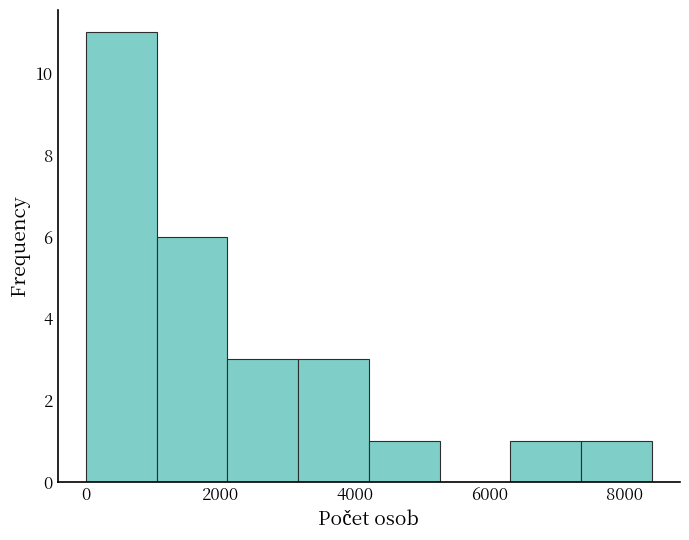

Over which range of the x-axis is the bar tallest?

0 to 1000